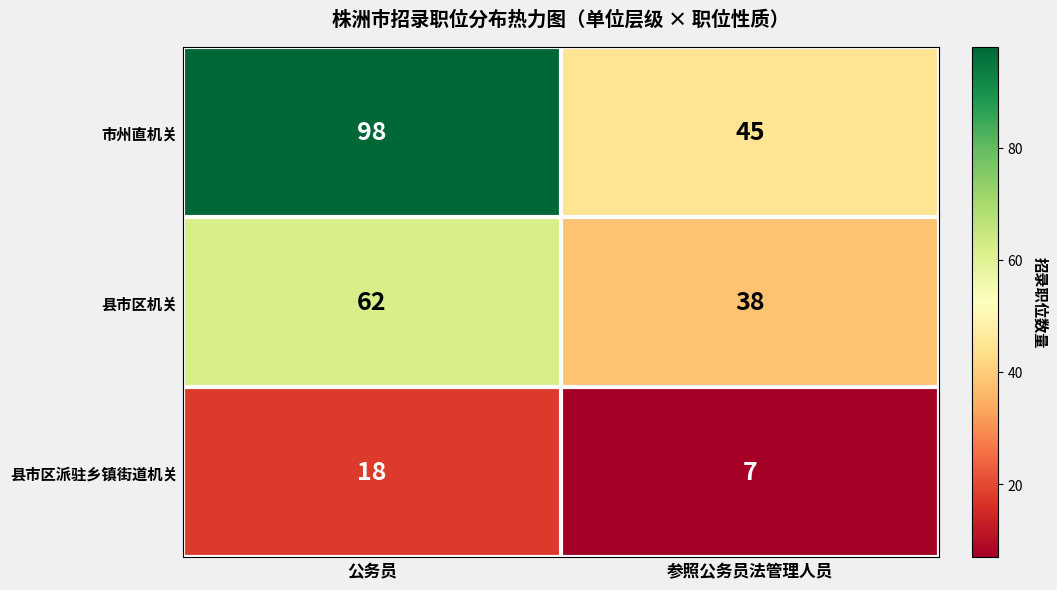

What is the difference between the 市州直机关 values at 公务员 and 参照公务员法管理人员?

53